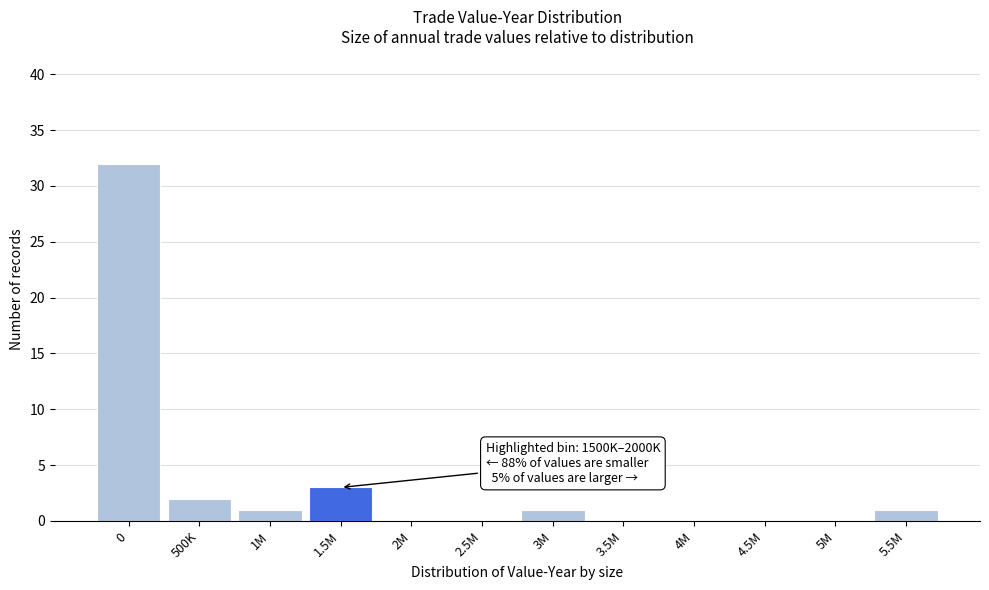

Reading left to right, extract all data points from this chart.

0=32	500K=2	1M=1	1.5M=3	2M=0	2.5M=0	3M=1	3.5M=0	4M=0	4.5M=0	5M=0	5.5M=1